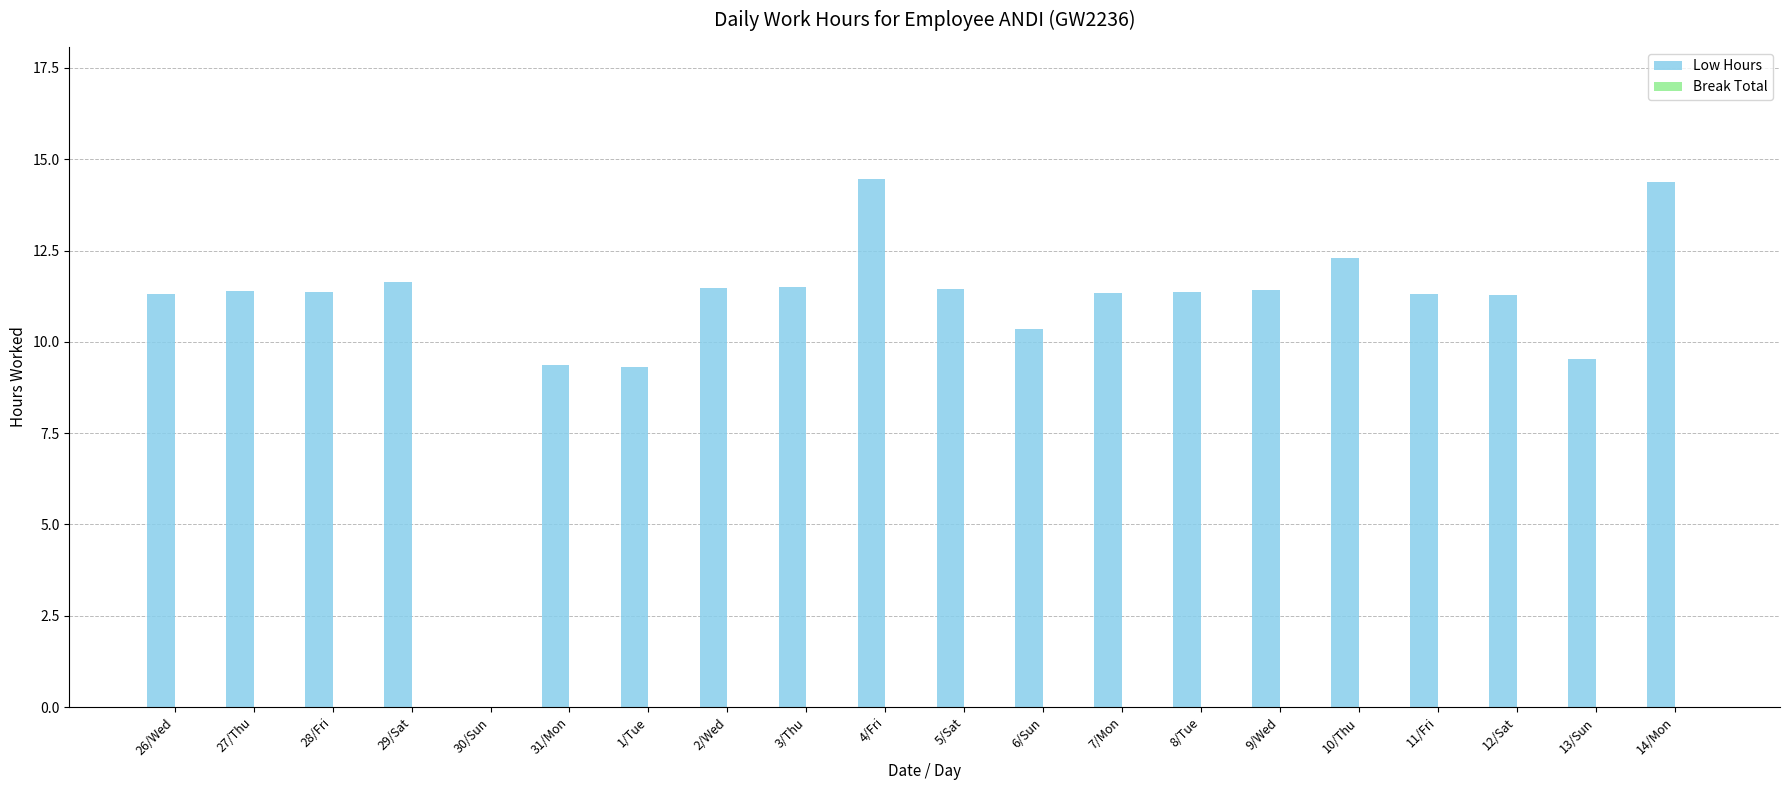

Approximately how many times larger is the value at 9/Wed compared to 26/Wed?

1.0